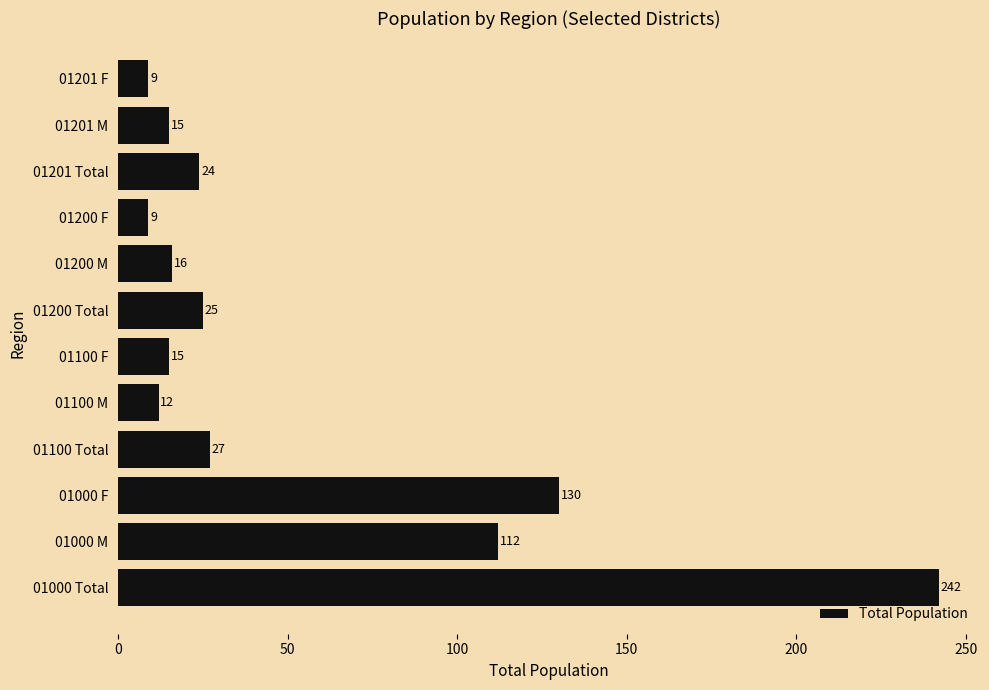

Where is the data nearest to the value 125?

01000 F